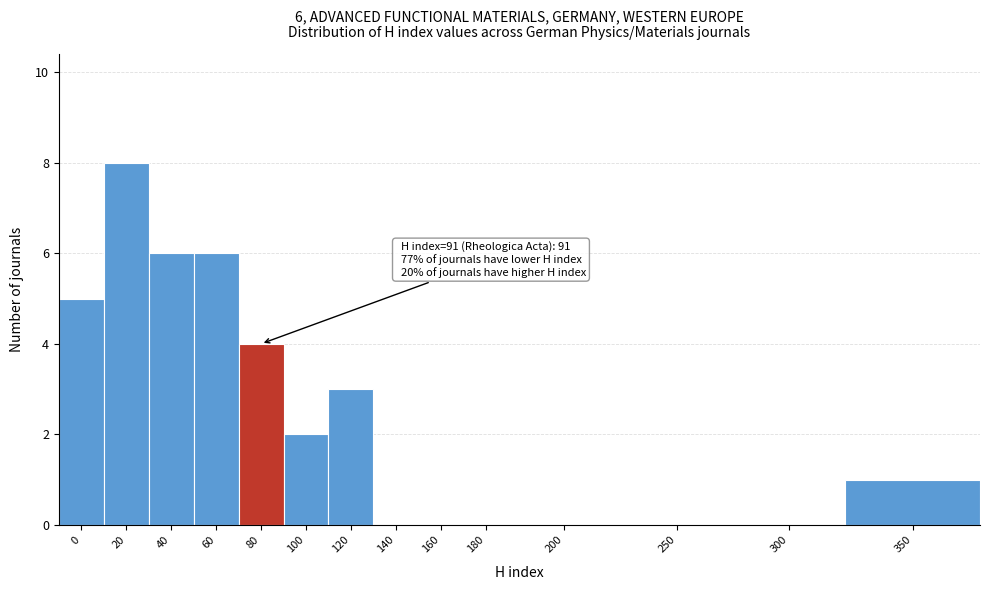

Reading right to left, what are all the values shown in this chart?

350=1	300=0	250=0	200=0	180=0	160=0	140=0	120=3	100=2	80=4	60=6	40=6	20=8	0=5